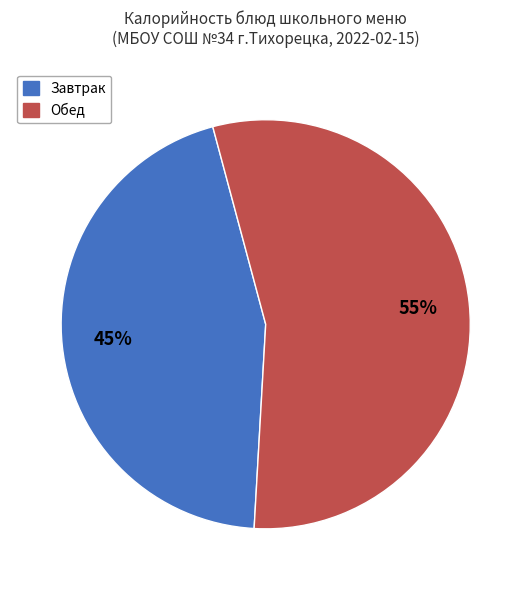

To the nearest percent, what is the difference between the largest and smallest slice percentages?

10%